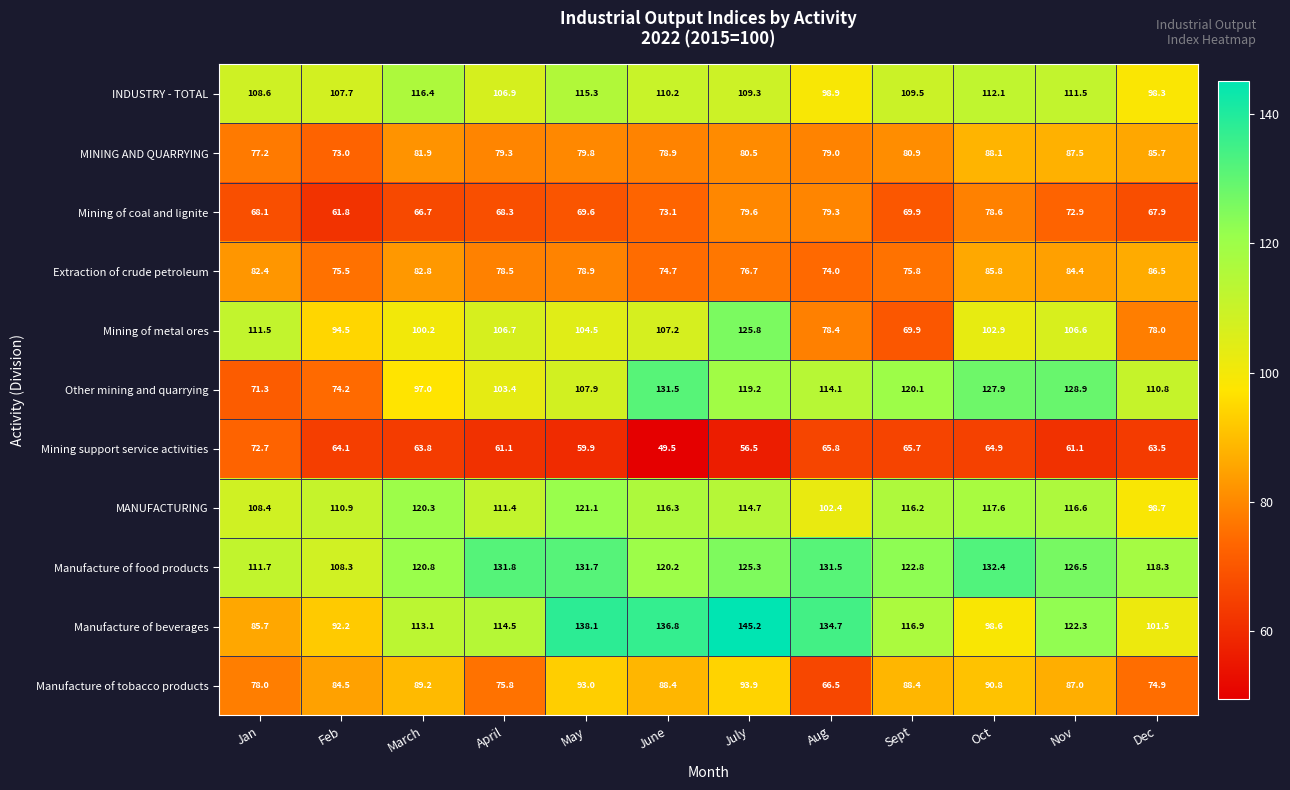

At how many categories does at least one series exceed 94?

12